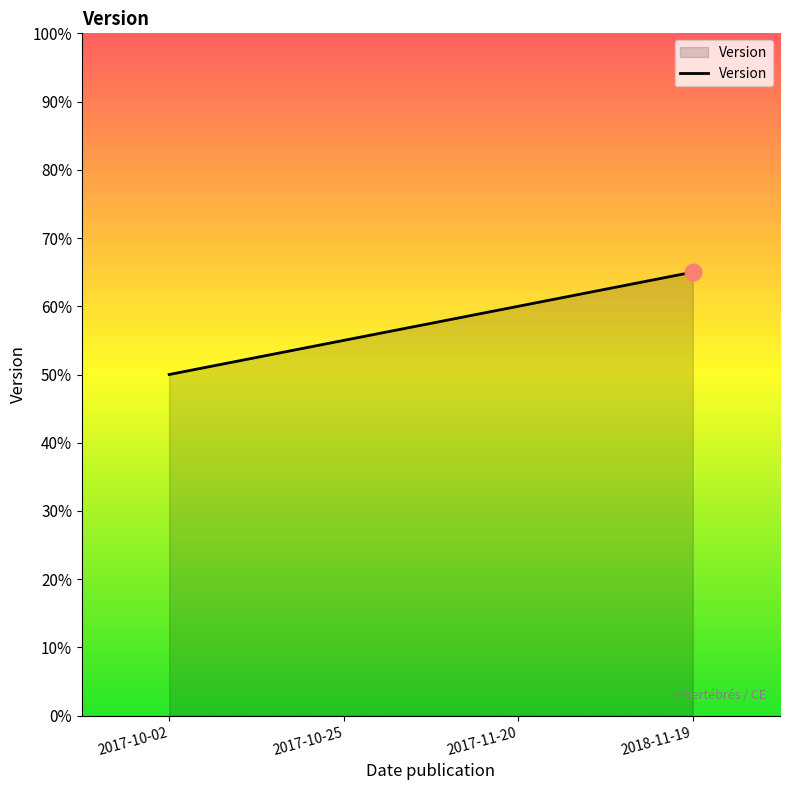

What is the label of the 4th point from the left?

2018-11-19